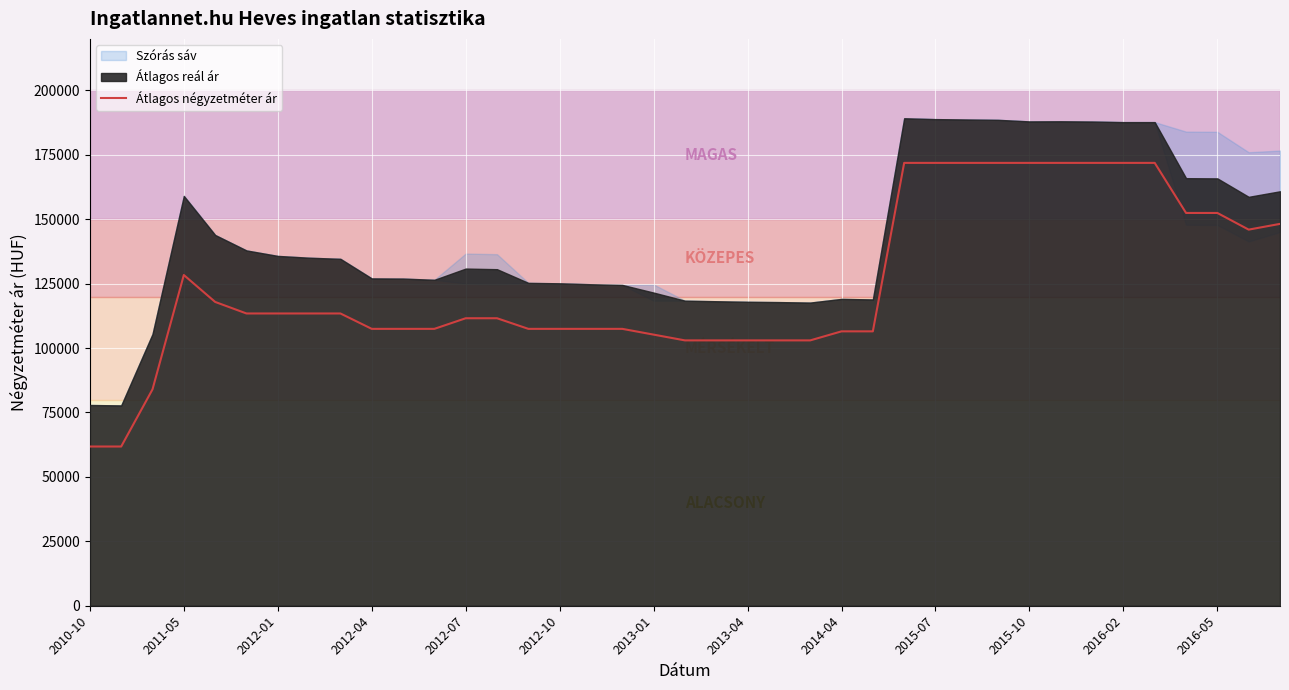

What is the maximum value for Átlagos négyzetméter ár?

171875